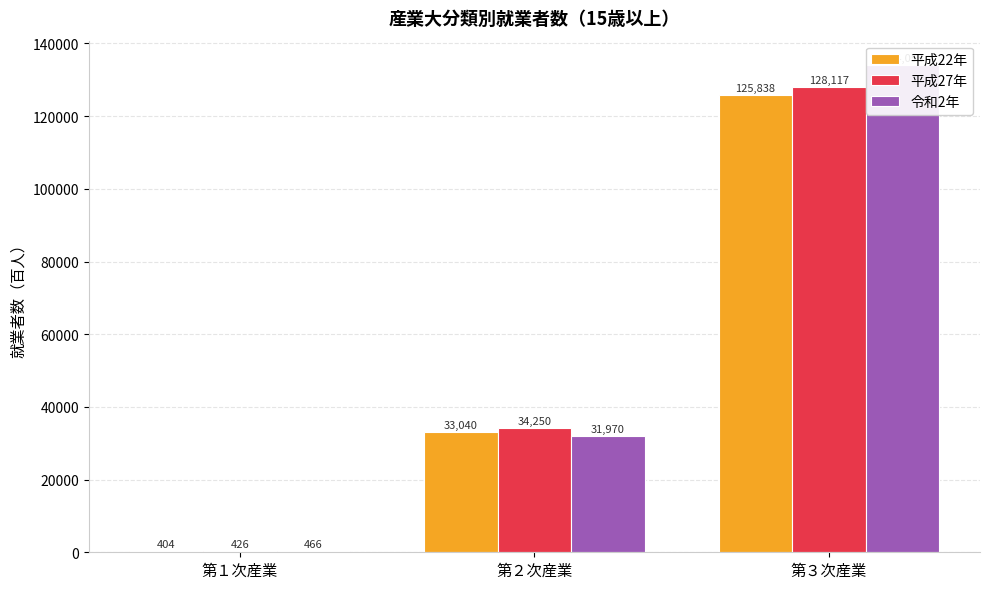

At 第２次産業, list the series in order from smallest to largest.

令和2年, 平成22年, 平成27年